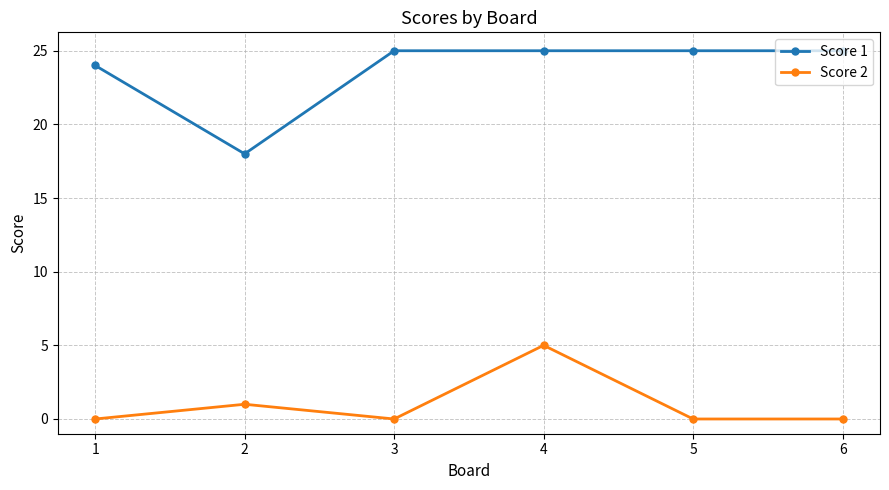

True or false: Score 1 and Score 2 intersect in this chart.

False